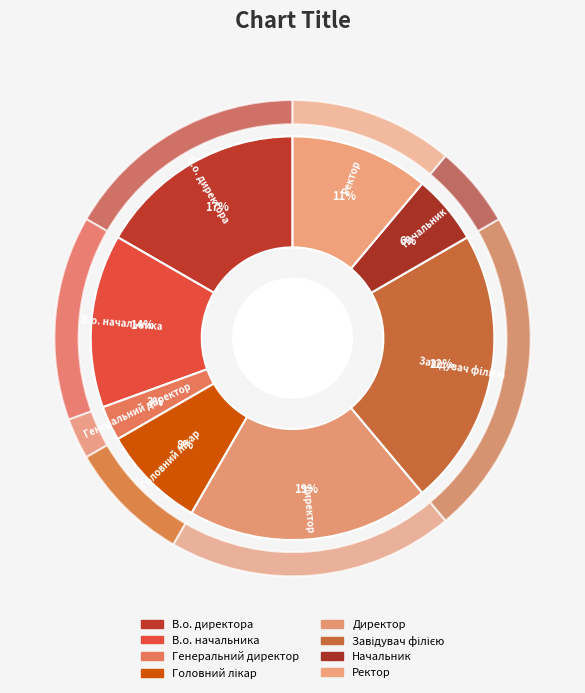

Count the number of slices in the pie.

8